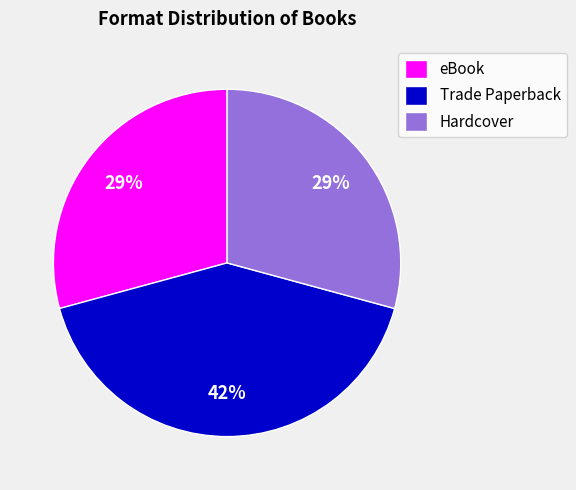

To the nearest percent, what is the average slice percentage?

33%